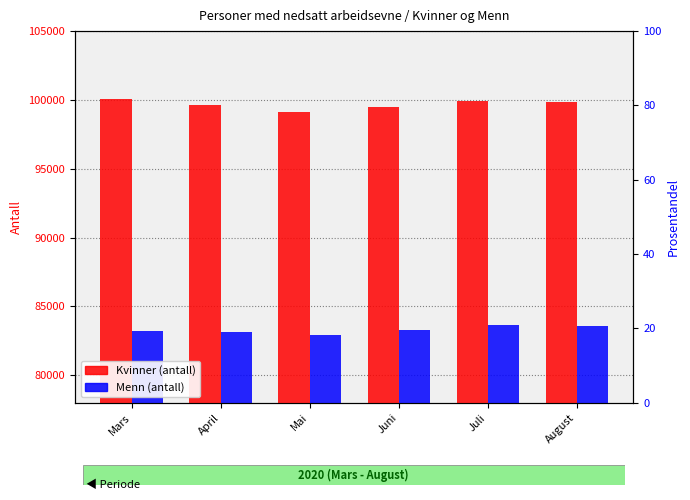

How many bars are there in total?

12